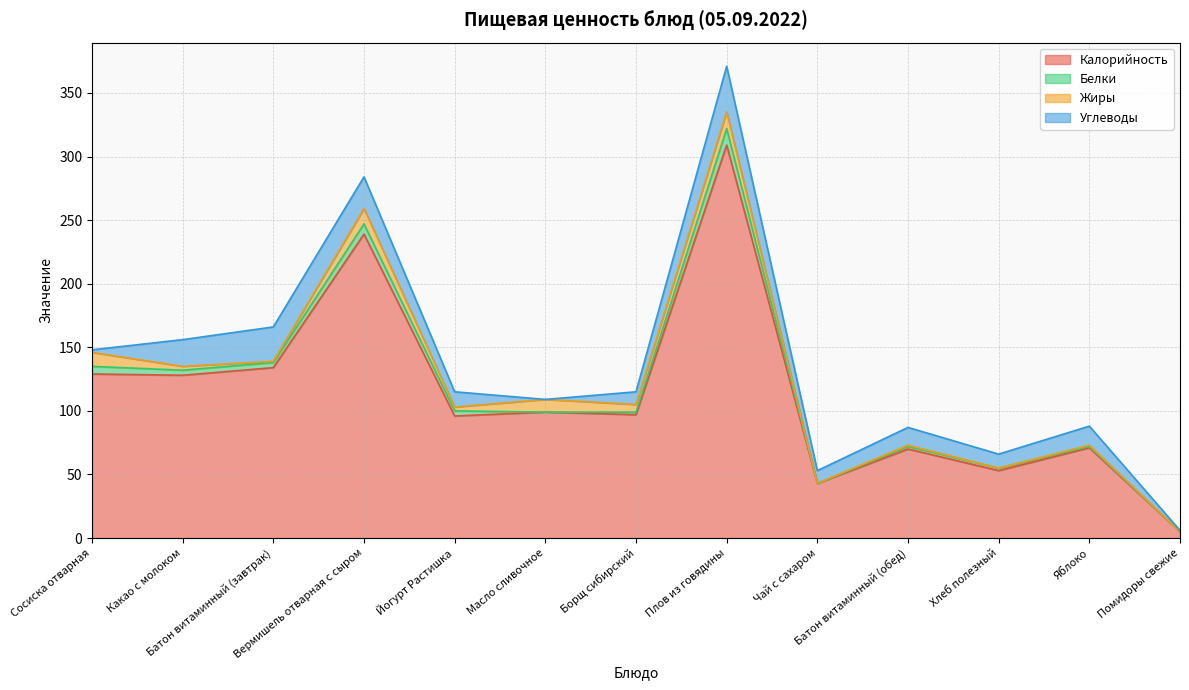

In Белки, how many points are higher than both neighbors (excluding endpoints)?

2